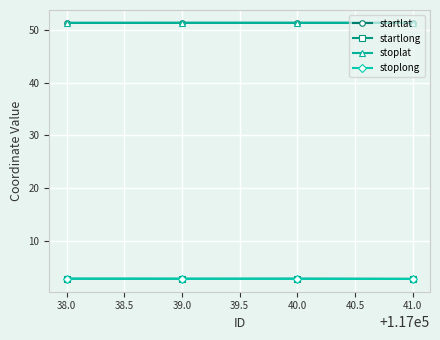

What are all the series names shown in the legend?

startlat, startlong, stoplat, stoplong